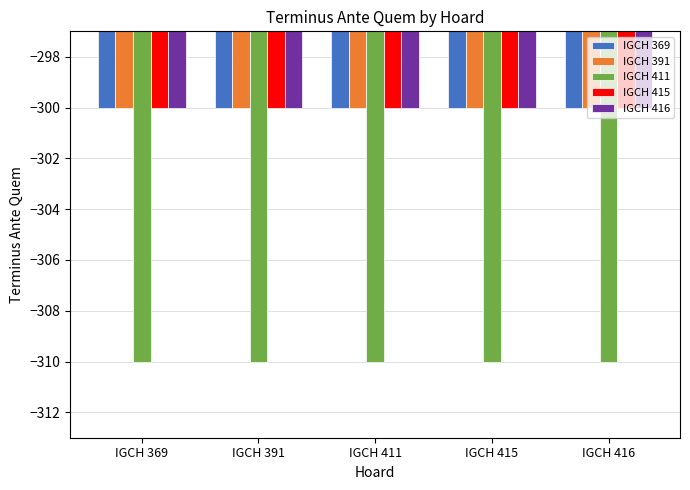

How many bars are there in each group?

5